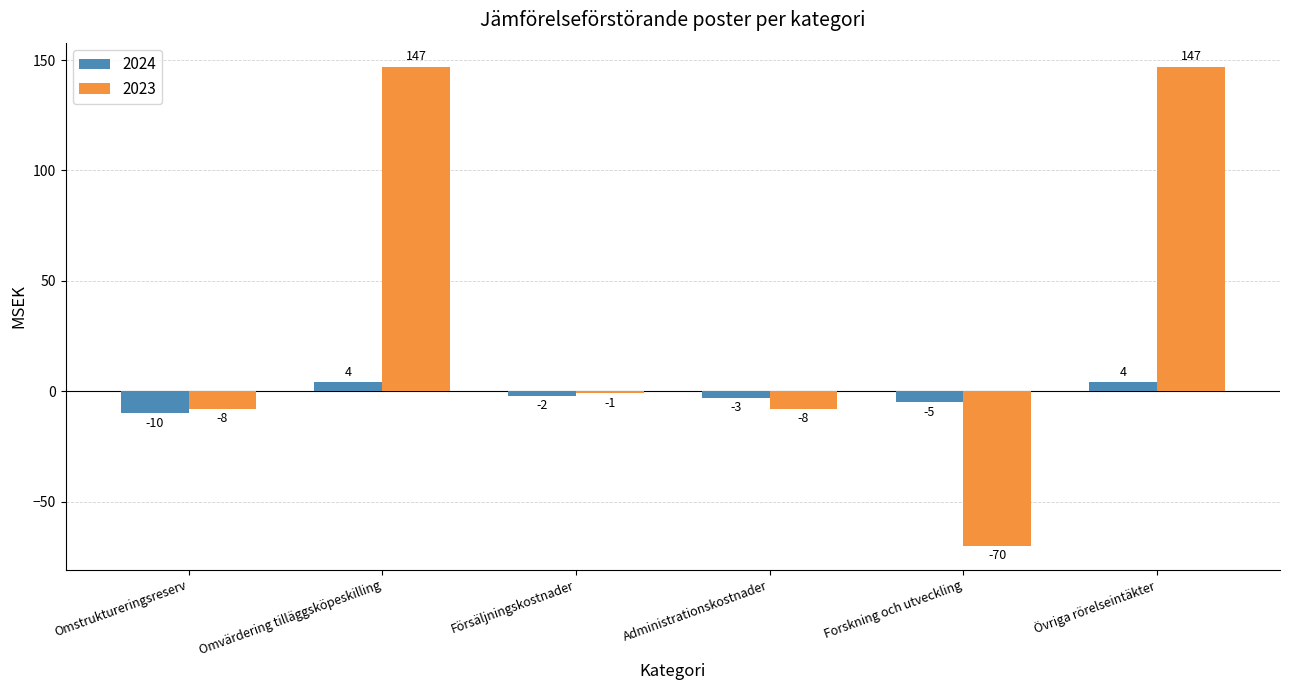

The 2024 series shows -10 at Omstruktureringsreserv. True or false?

True